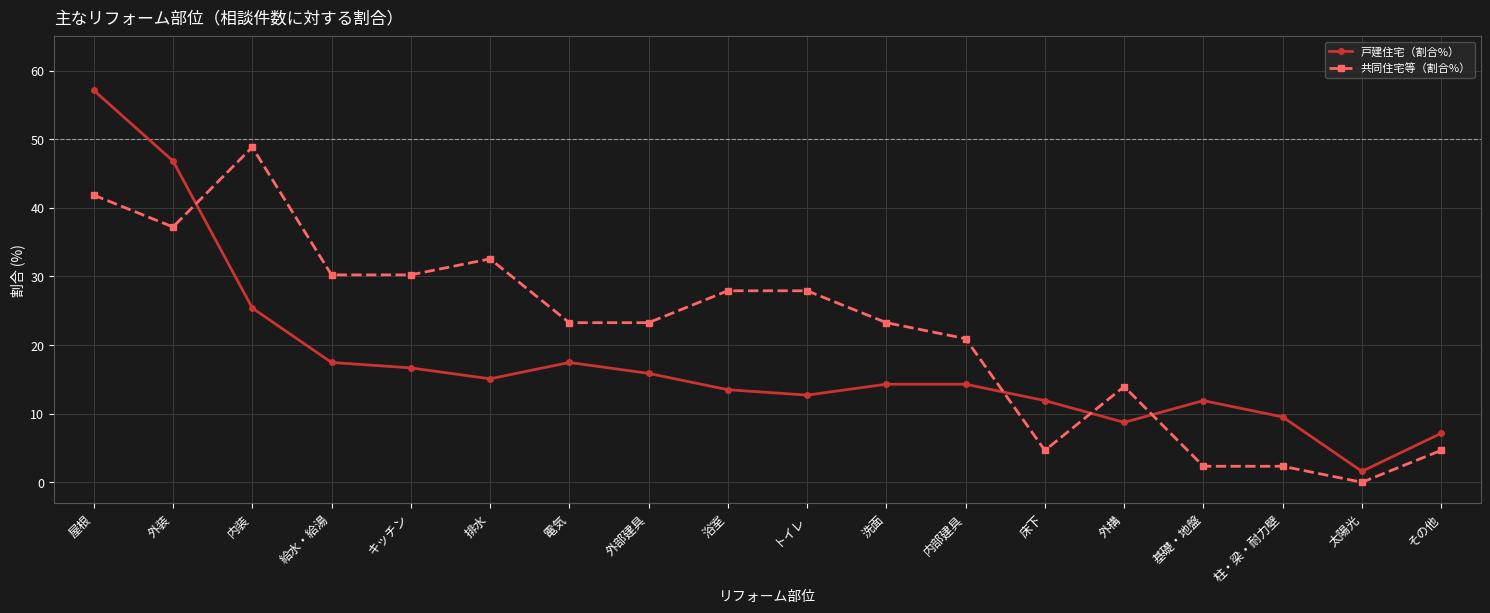

At 外装, list the series in order from largest to smallest.

戸建住宅（割合%）, 共同住宅等（割合%）